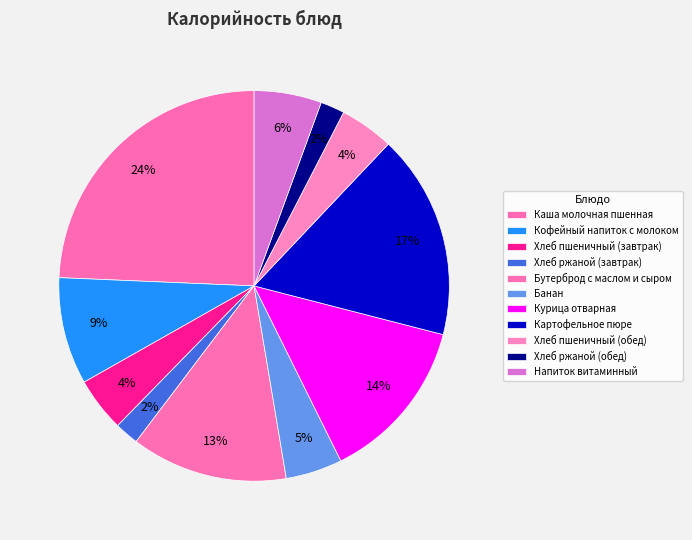

What is the change in value from Банан to Картофельное пюре?

+123